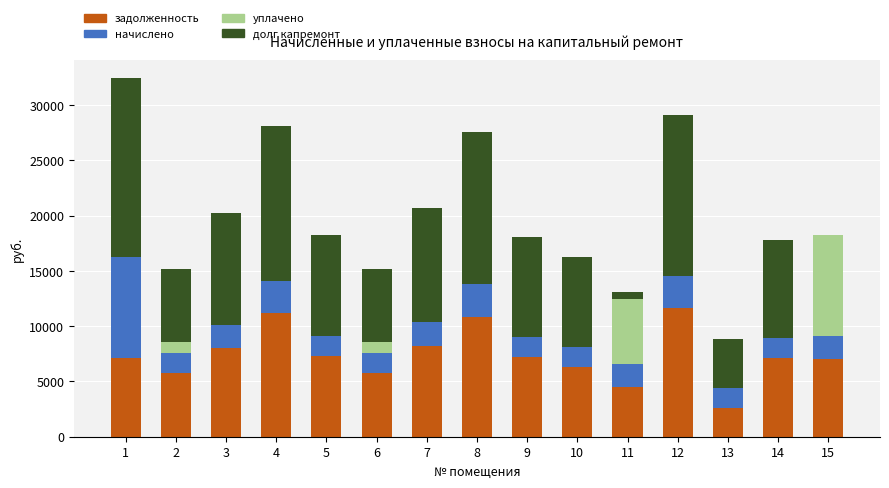

What is the sum of all задолженность values?

110591.4